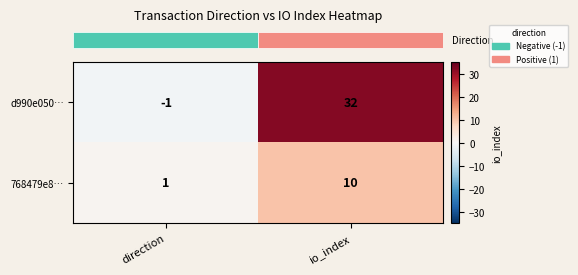

What is the difference between the highest and lowest values at io_index?

22